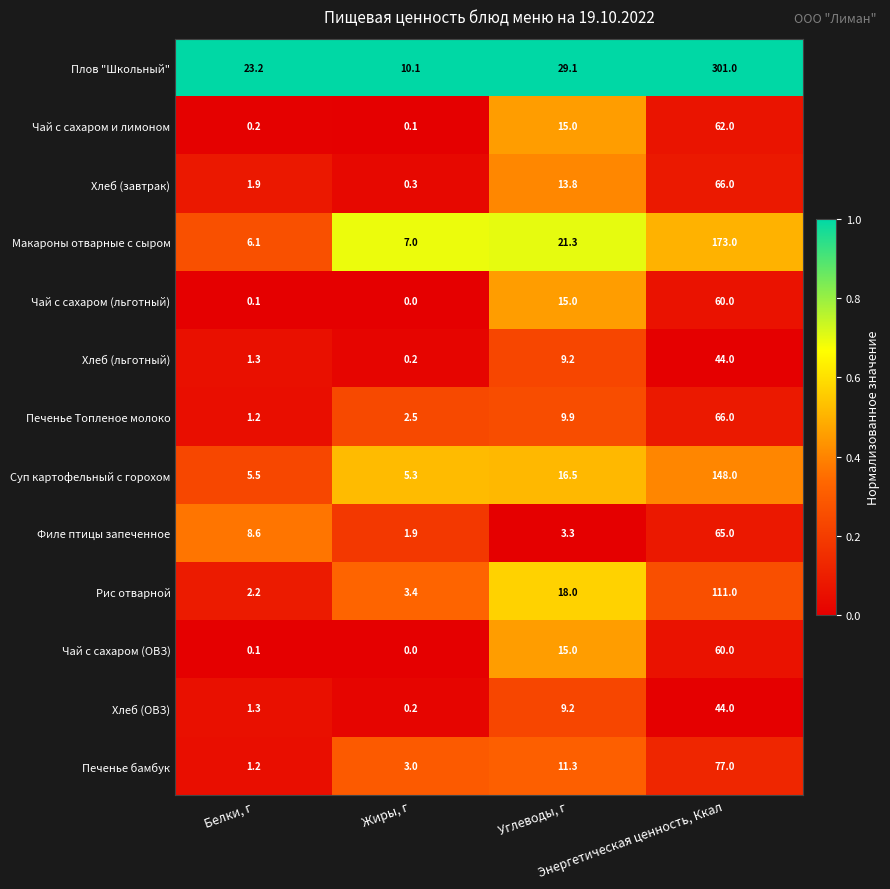

What is the difference between the highest and lowest values at Углеводы, г?

25.8